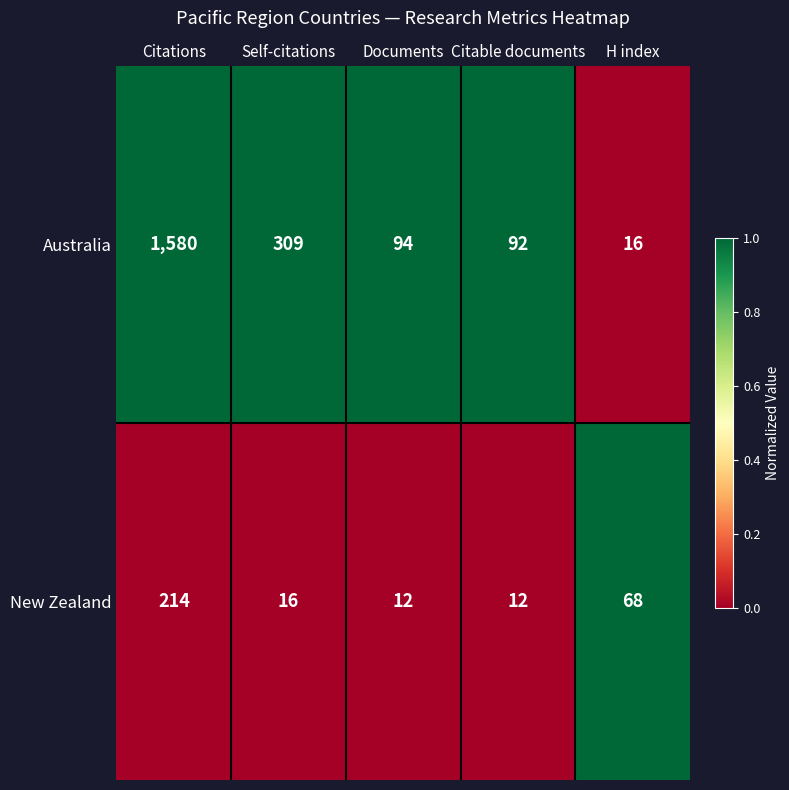

What is the sum of the Australia values at H index and Documents?

110